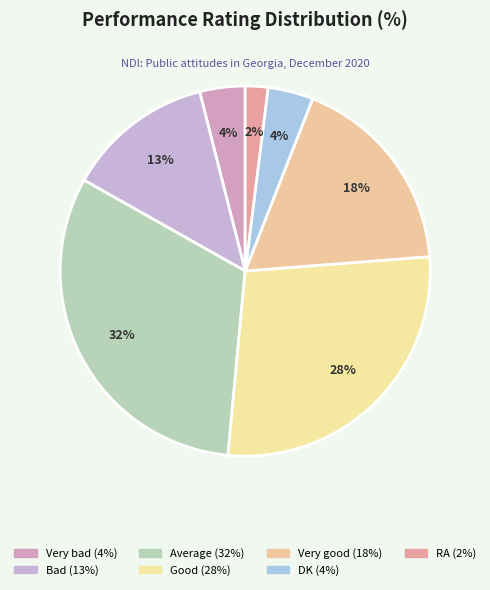

Count the number of slices in the pie.

7